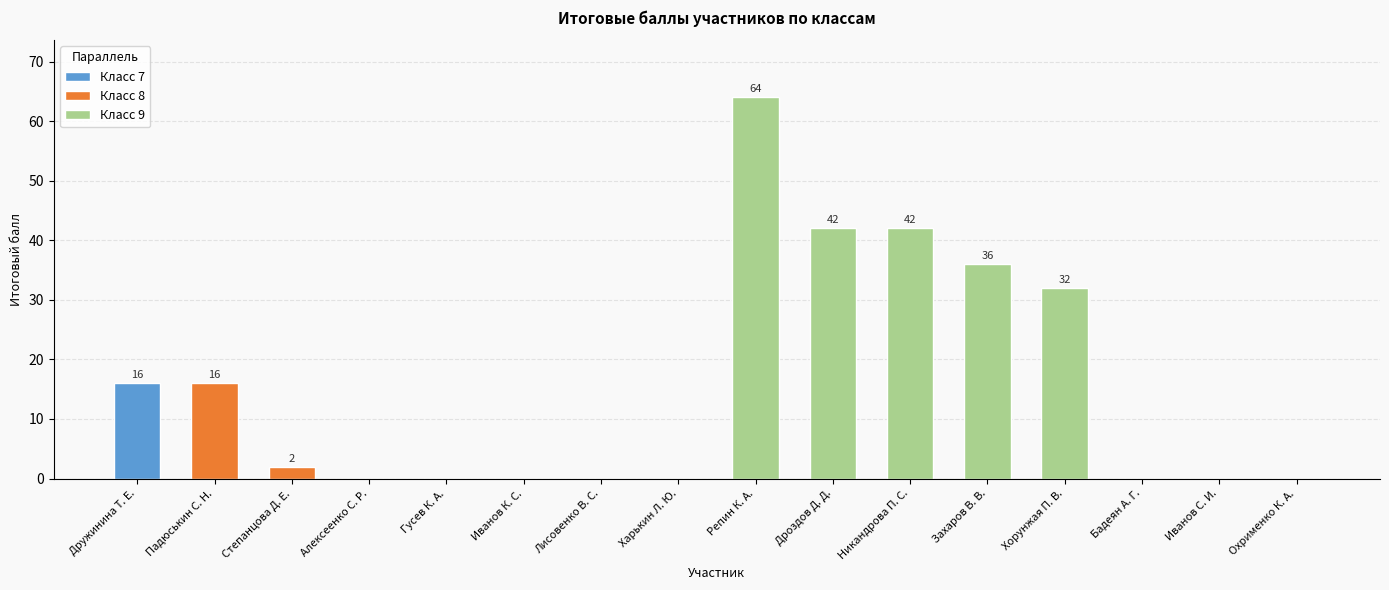

What is the sum of the values at Бадеян А. Г. and Падюськин С. Н.?

16